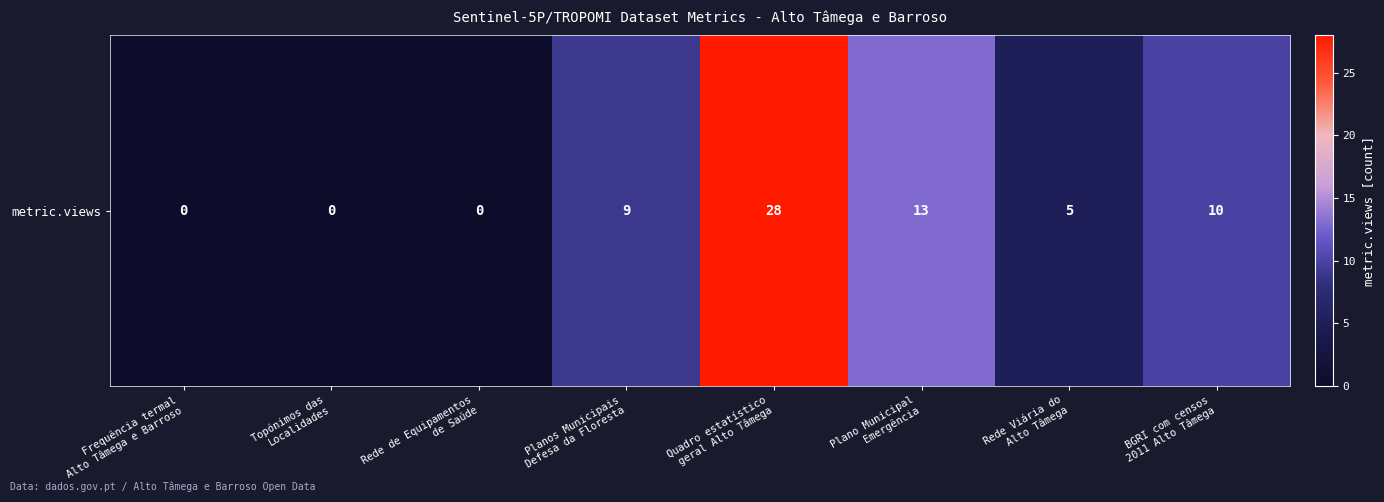

Is it true that the value at Plano Municipal
Emergência is 20?

False